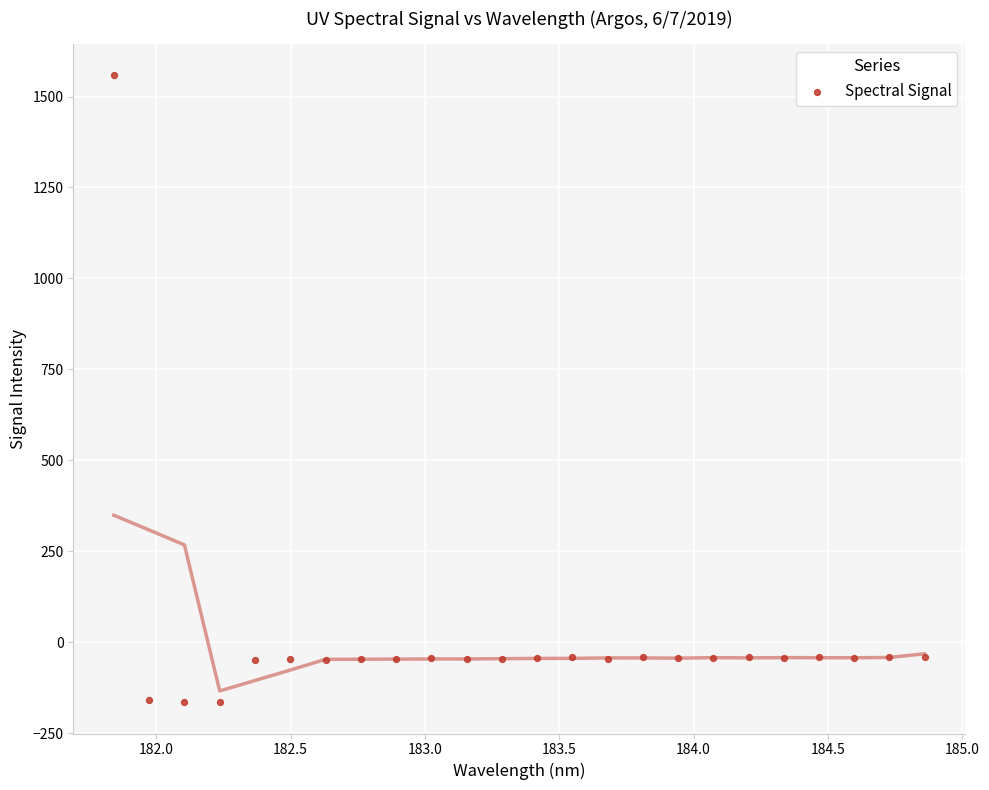

What is the range of X values (max minus min)?

3.0